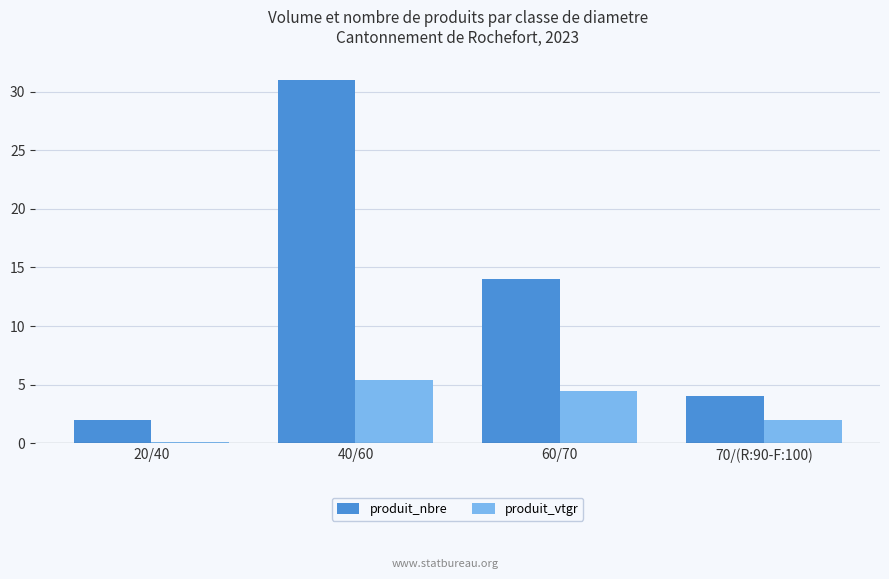

At which label does produit_vtgr reach its peak?

40/60